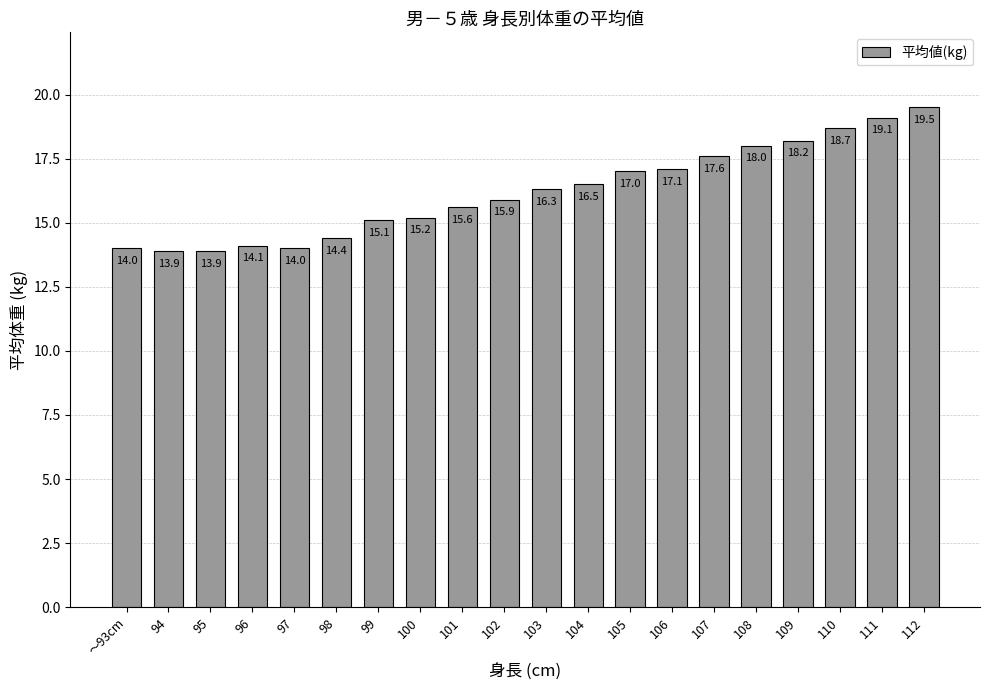

Count the number of values greater than 16.

10